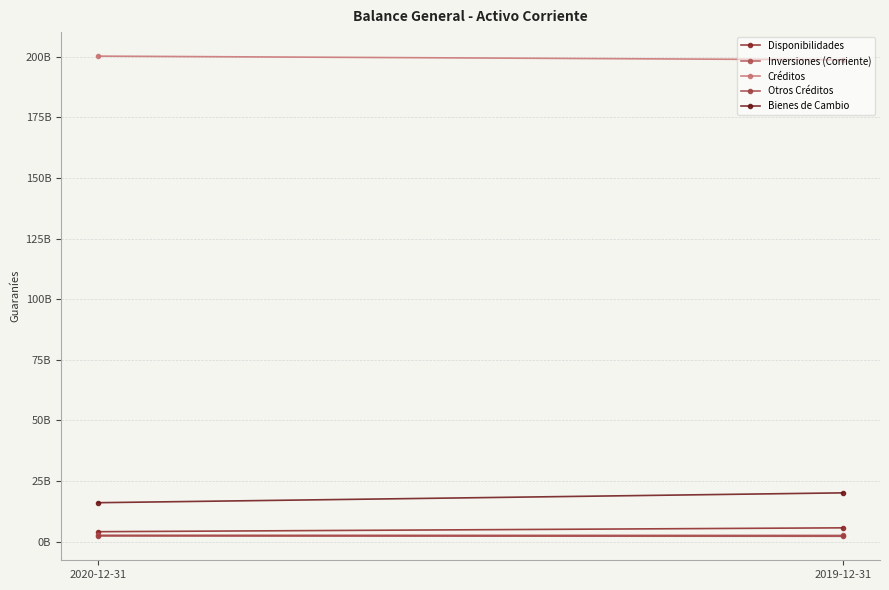

What position from the left is 2019-12-31?

2